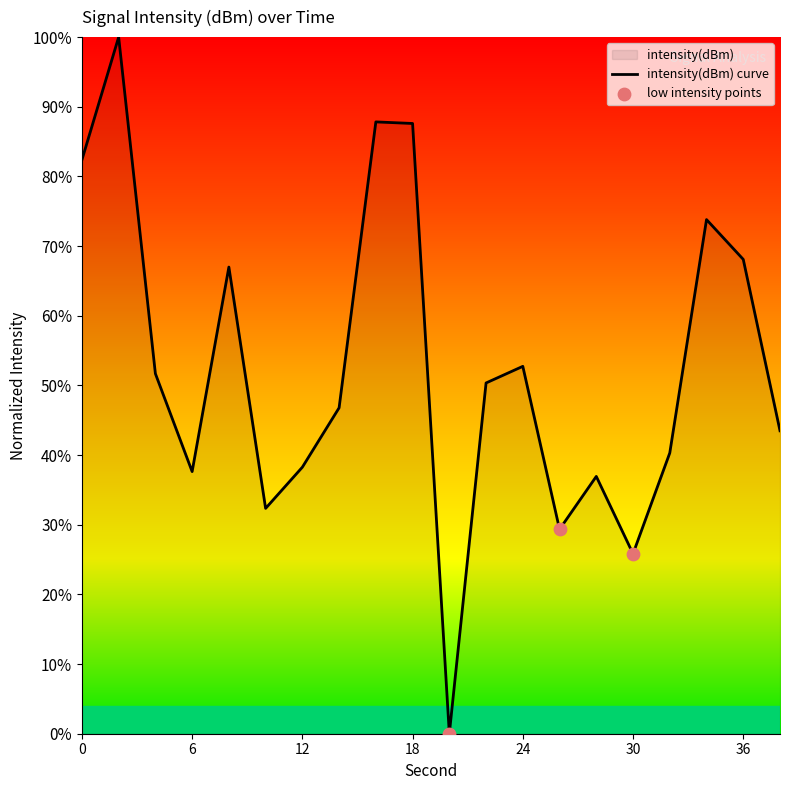

Between 10 and 4, which is larger?

4